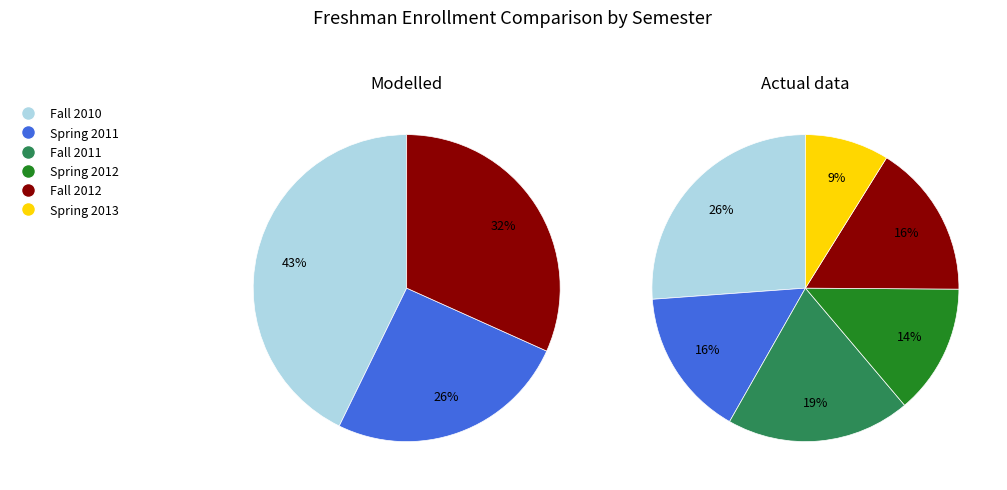

How many segments does this pie chart have?

6